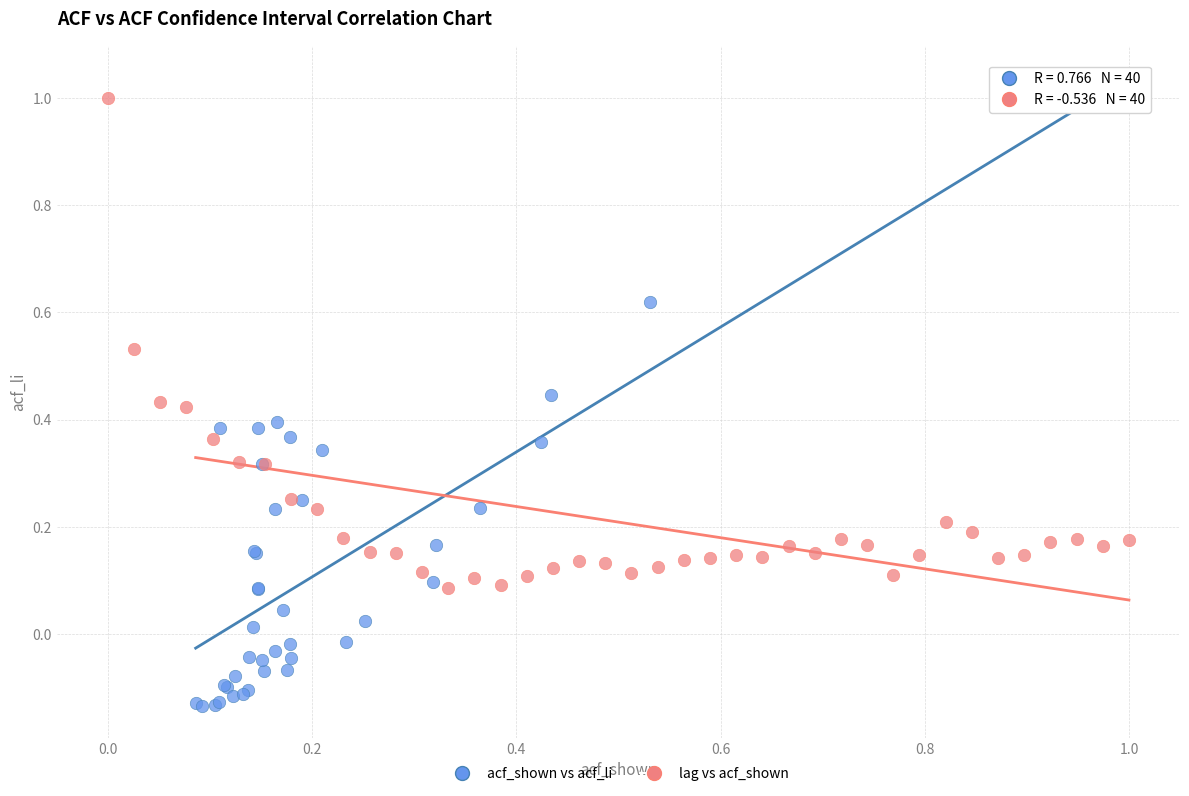

Which series reaches the minimum Y coordinate?

acf_shown vs acf_li